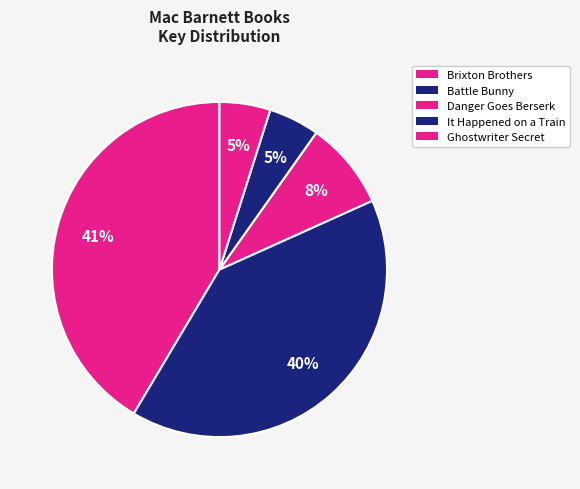

How many segments does this pie chart have?

5